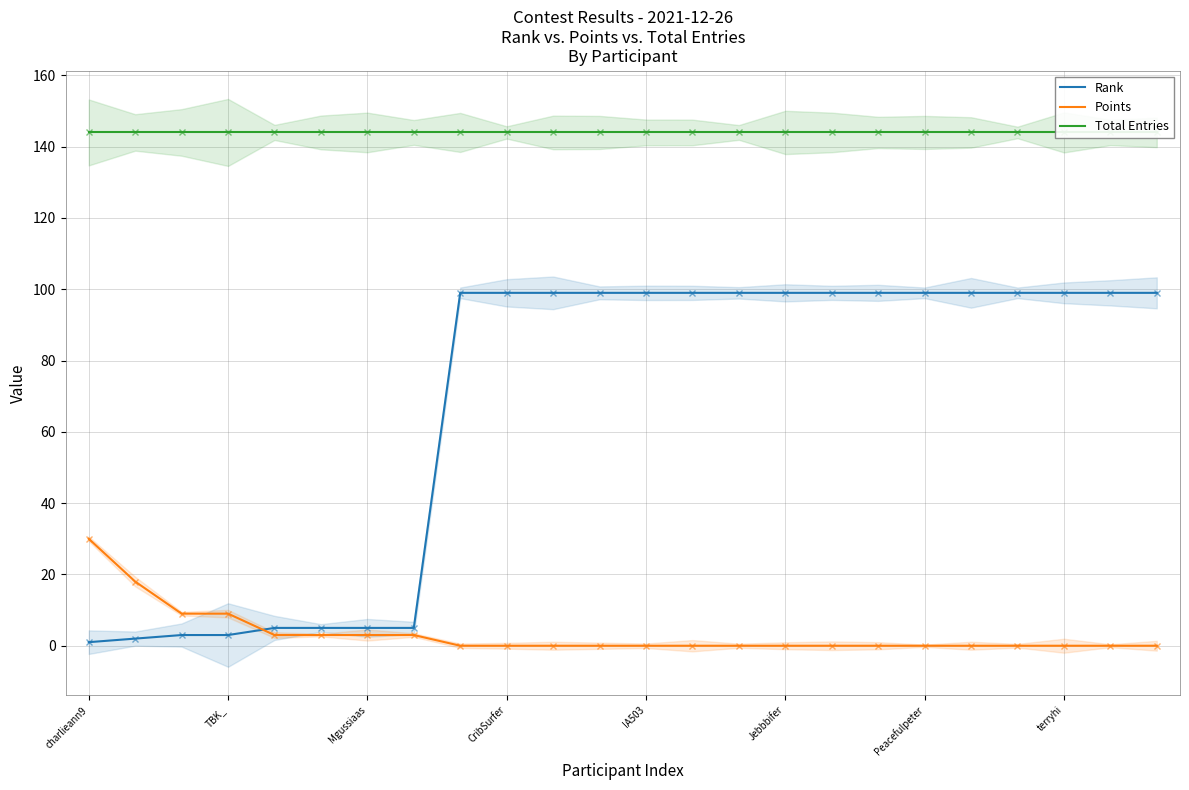

The value of Rank at Peacefulpeter is 7. True or false?

False